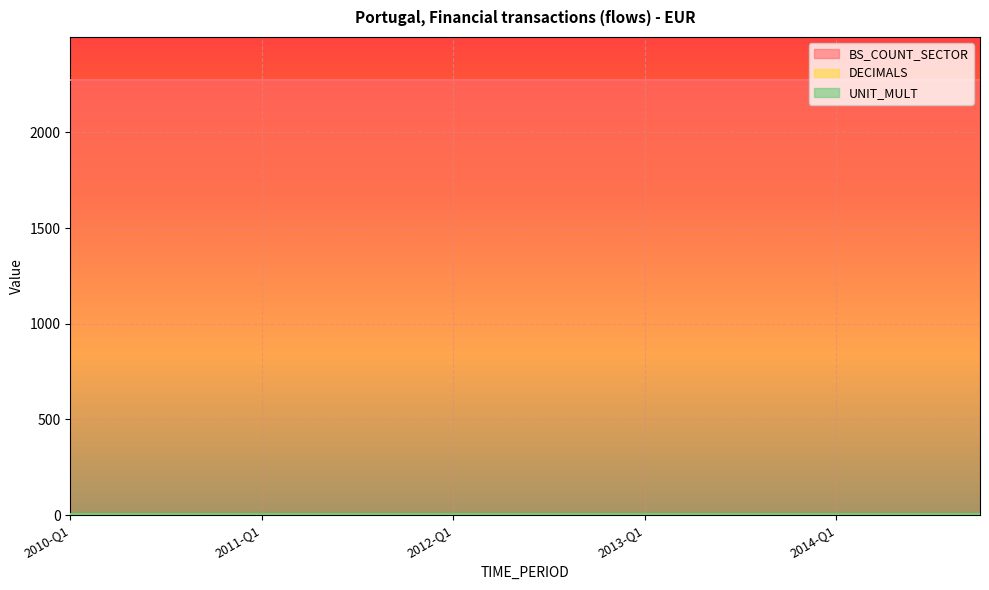

What are all the series names shown in the legend?

BS_COUNT_SECTOR, DECIMALS, UNIT_MULT